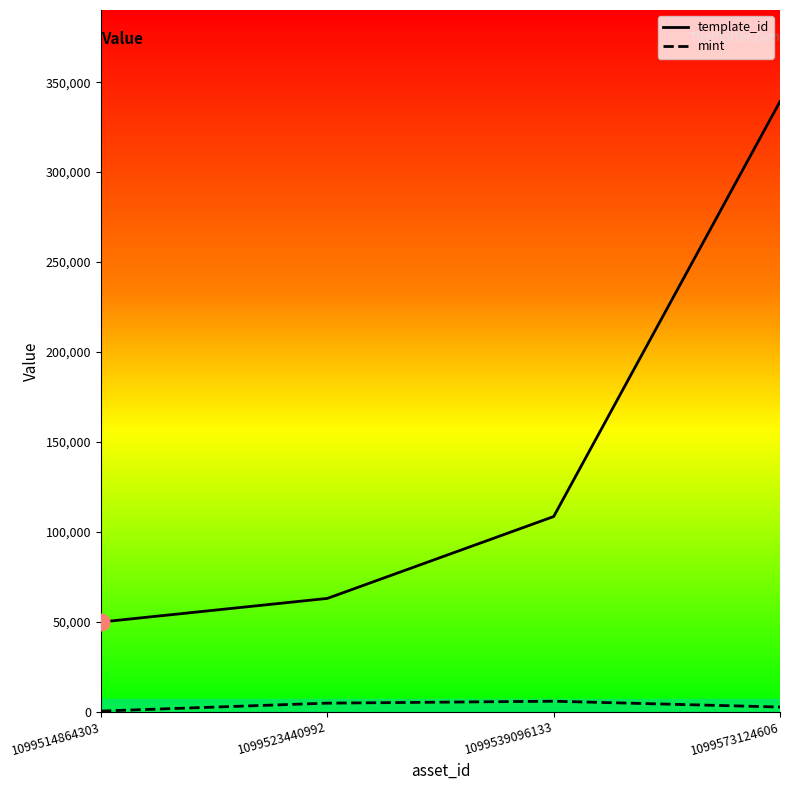

Reading left to right, transcribe all the data shown in this chart.

template_id: 49849	62974	108484	339228
mint: 337	4742	5817	2578